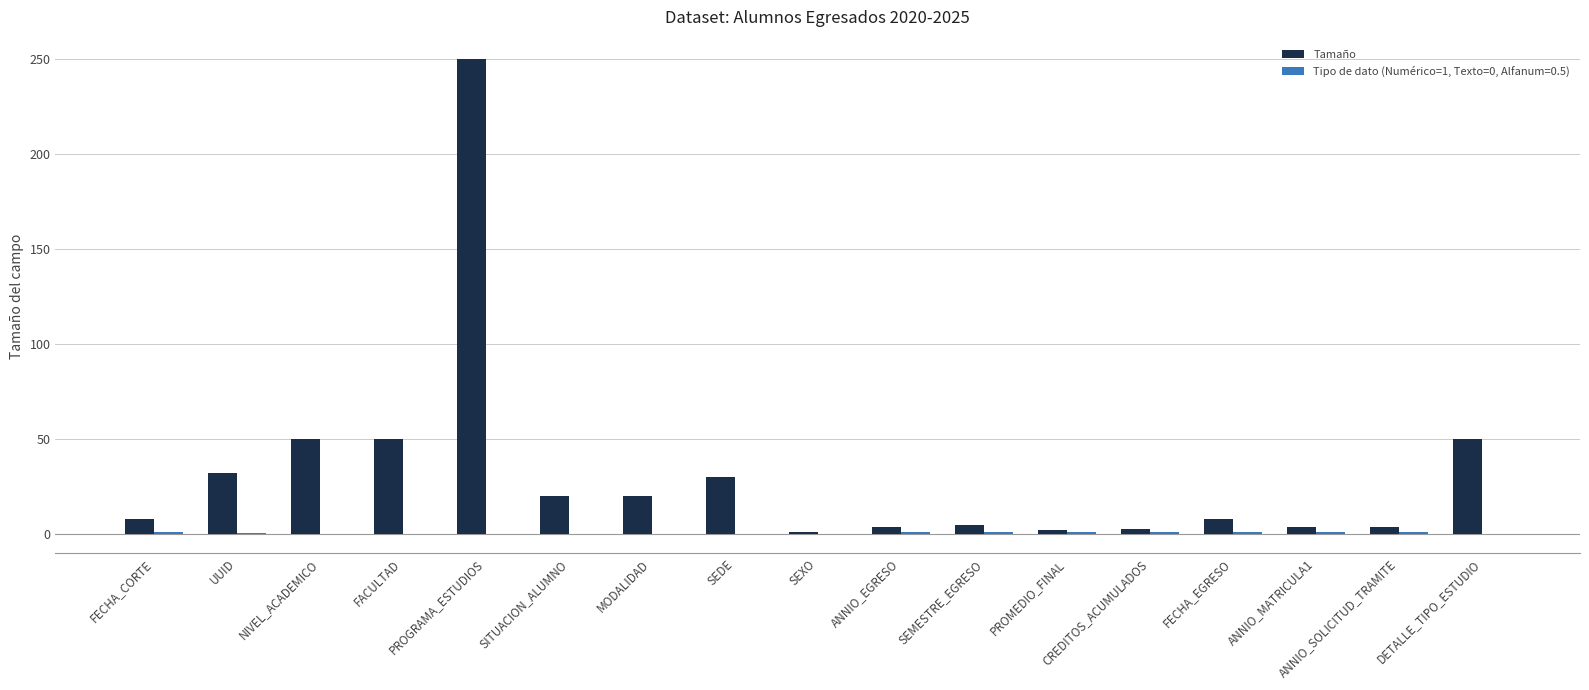

True or false: Tamaño has a value of 42.6 at SEDE.

False